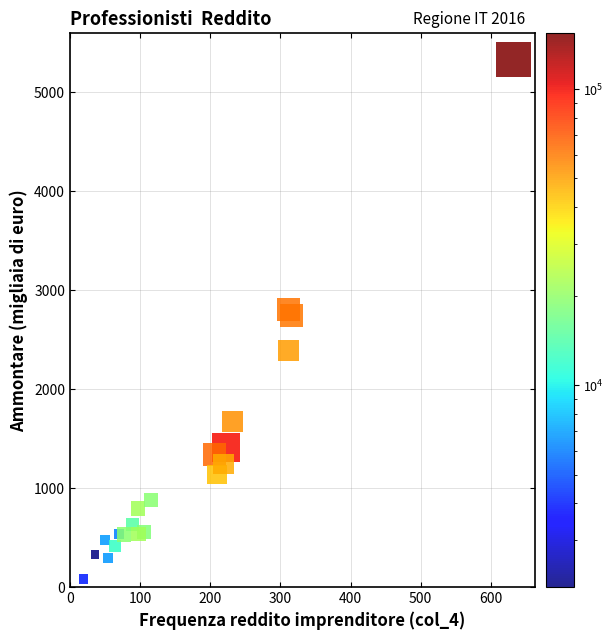

What is the range of Y values (max minus min)?

5251